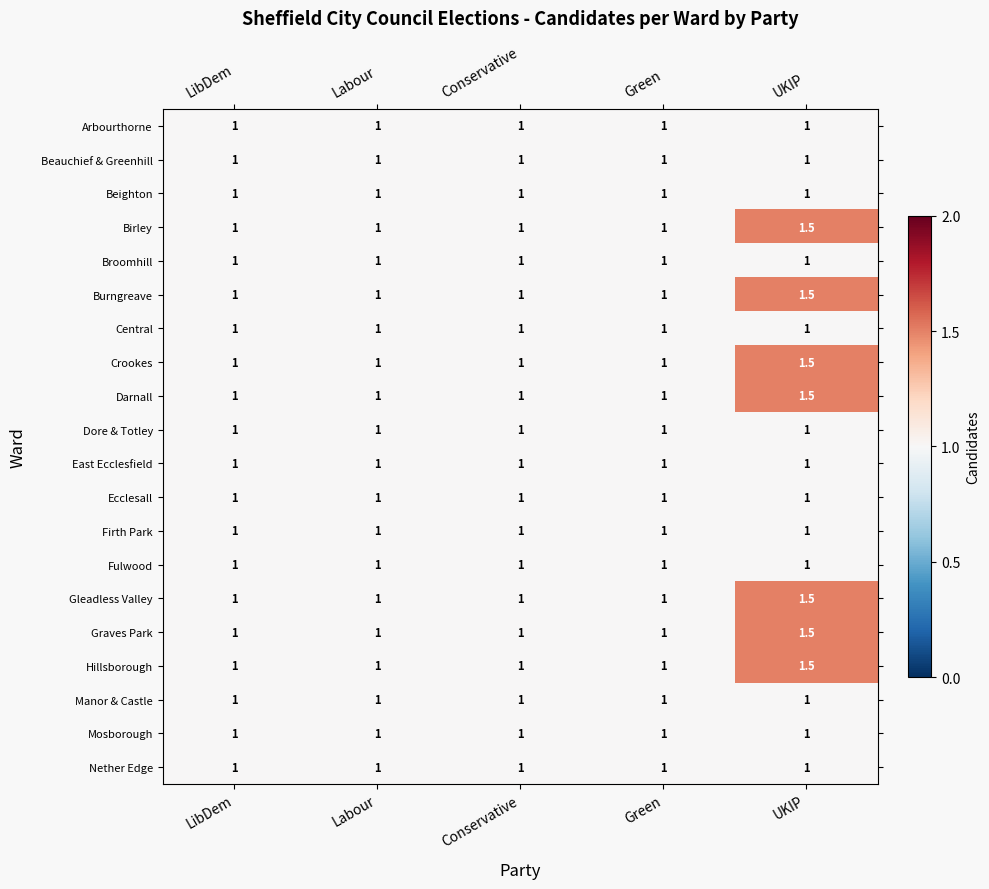

The value of Nether Edge at Conservative is 1.0. True or false?

True